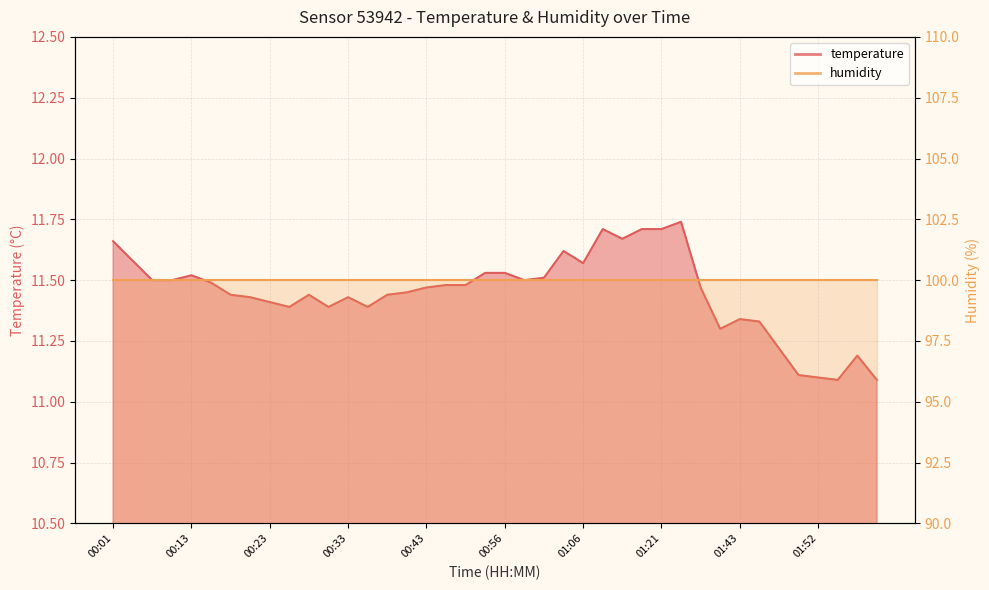

What is the difference between the values at 00:16 and 01:40?

0.2